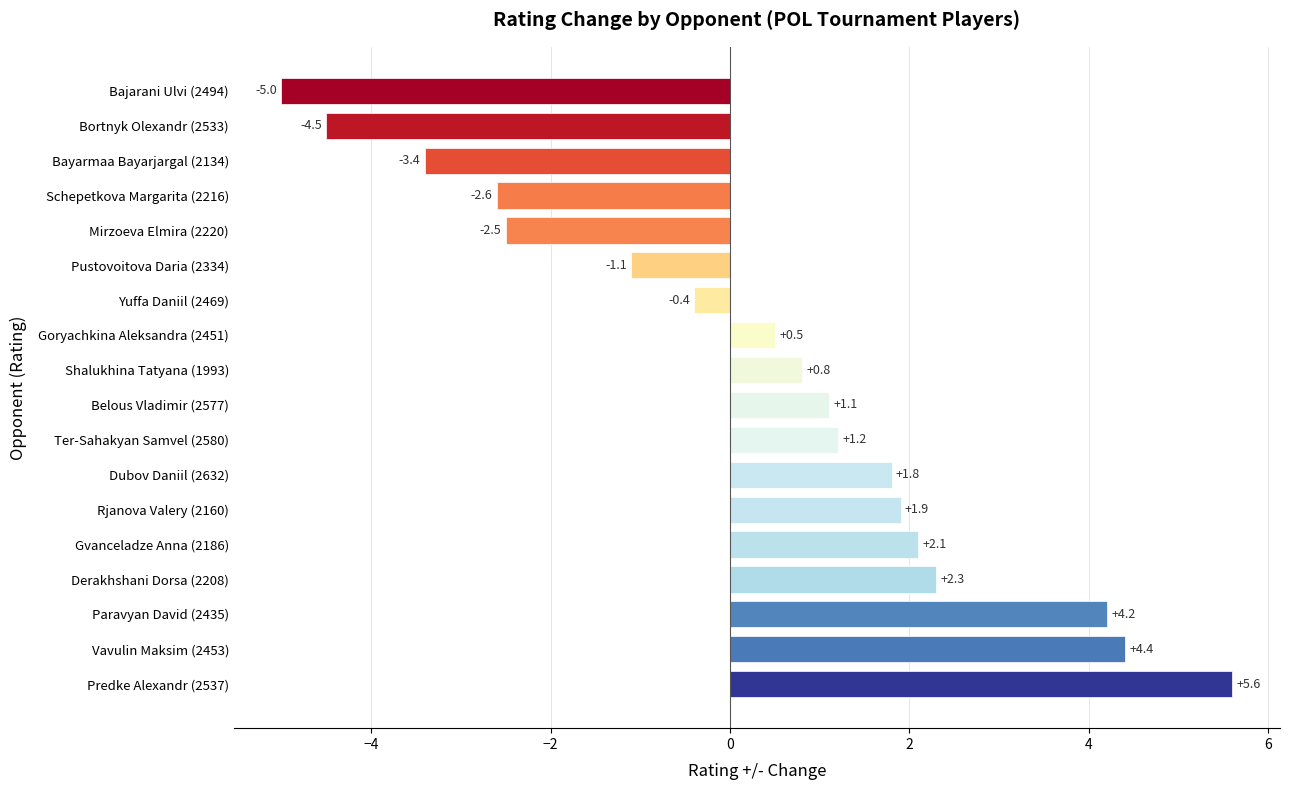

List the labels in order of value, smallest first.

Bajarani Ulvi (2494), Bortnyk Olexandr (2533), Bayarmaa Bayarjargal (2134), Schepetkova Margarita (2216), Mirzoeva Elmira (2220), Pustovoitova Daria (2334), Yuffa Daniil (2469), Goryachkina Aleksandra (2451), Shalukhina Tatyana (1993), Belous Vladimir (2577), Ter-Sahakyan Samvel (2580), Dubov Daniil (2632), Rjanova Valery (2160), Gvanceladze Anna (2186), Derakhshani Dorsa (2208), Paravyan David (2435), Vavulin Maksim (2453), Predke Alexandr (2537)